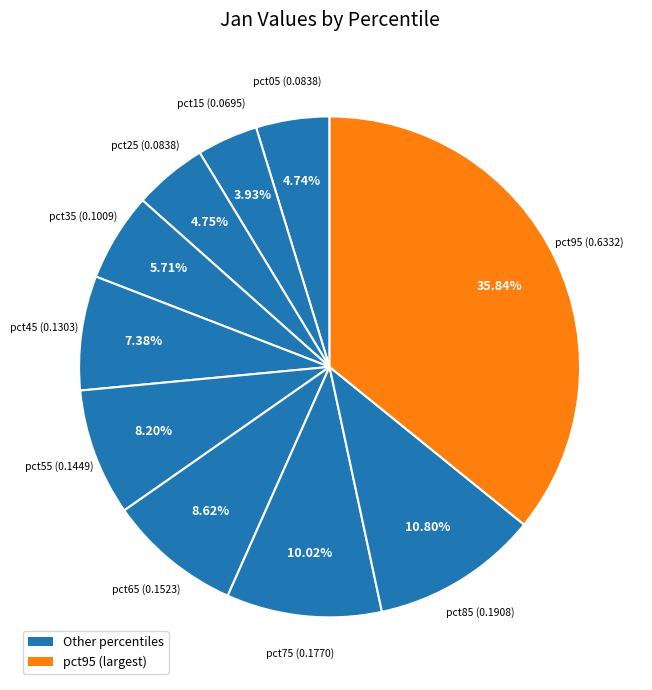

How many segments does this pie chart have?

10